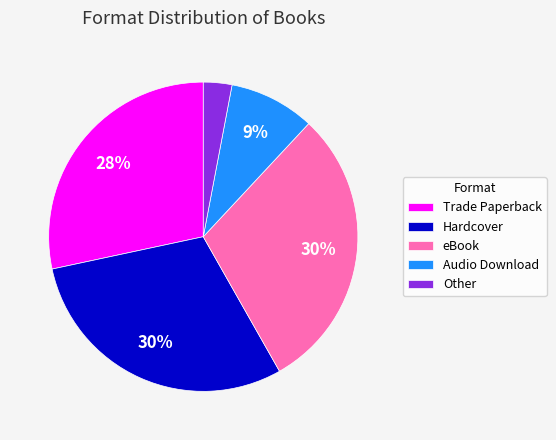

Approximately how many times larger is the value at Audio Download compared to Hardcover?

0.3